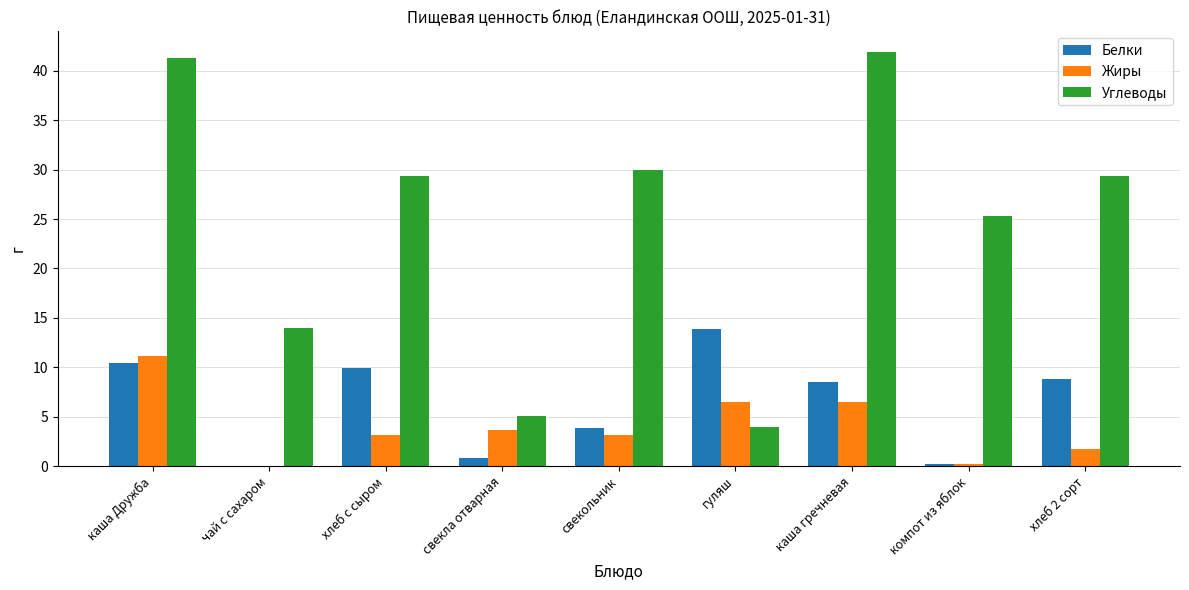

At which label does Белки reach its peak?

гуляш